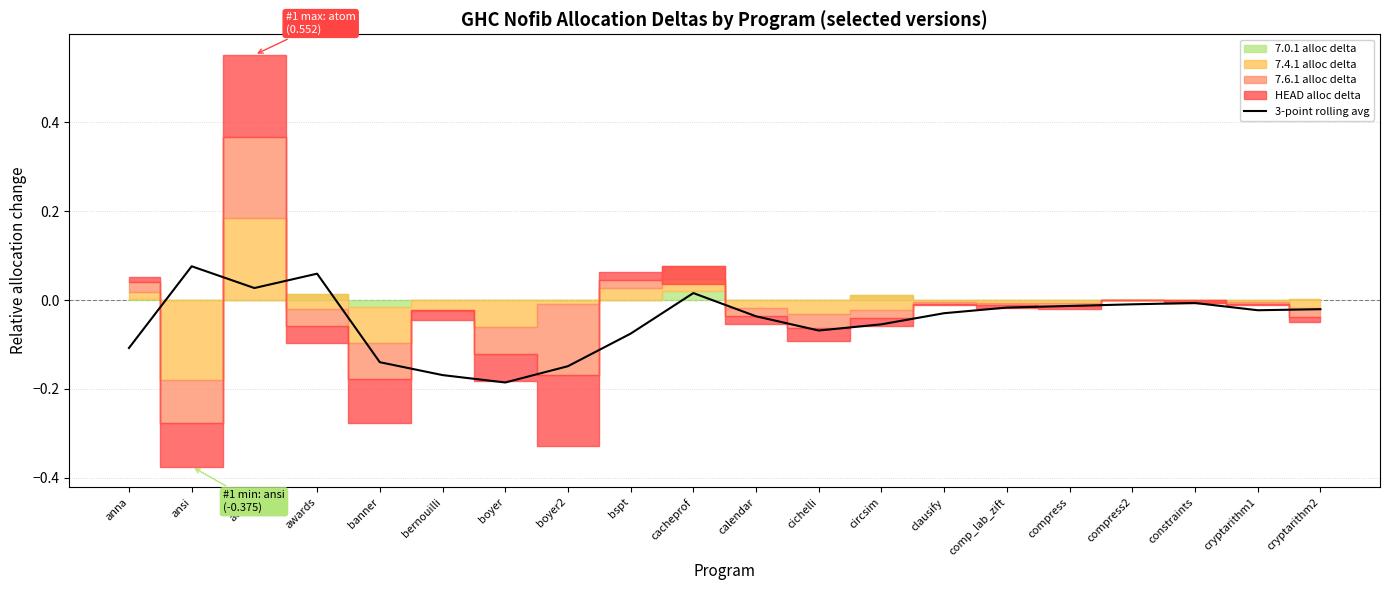

Does the chart display data point markers on the line(s)?

No